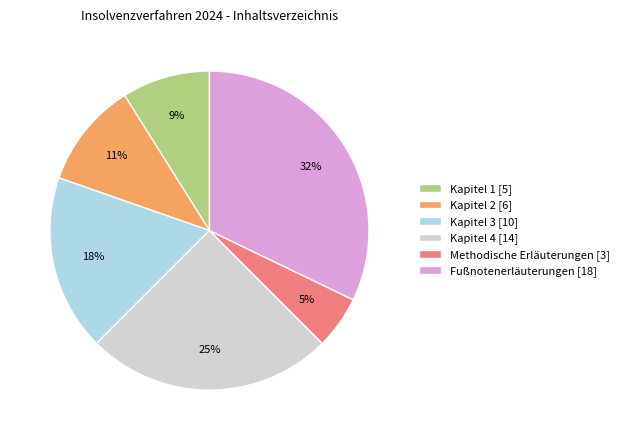

Which slice is the smallest?

Methodische Erläuterungen